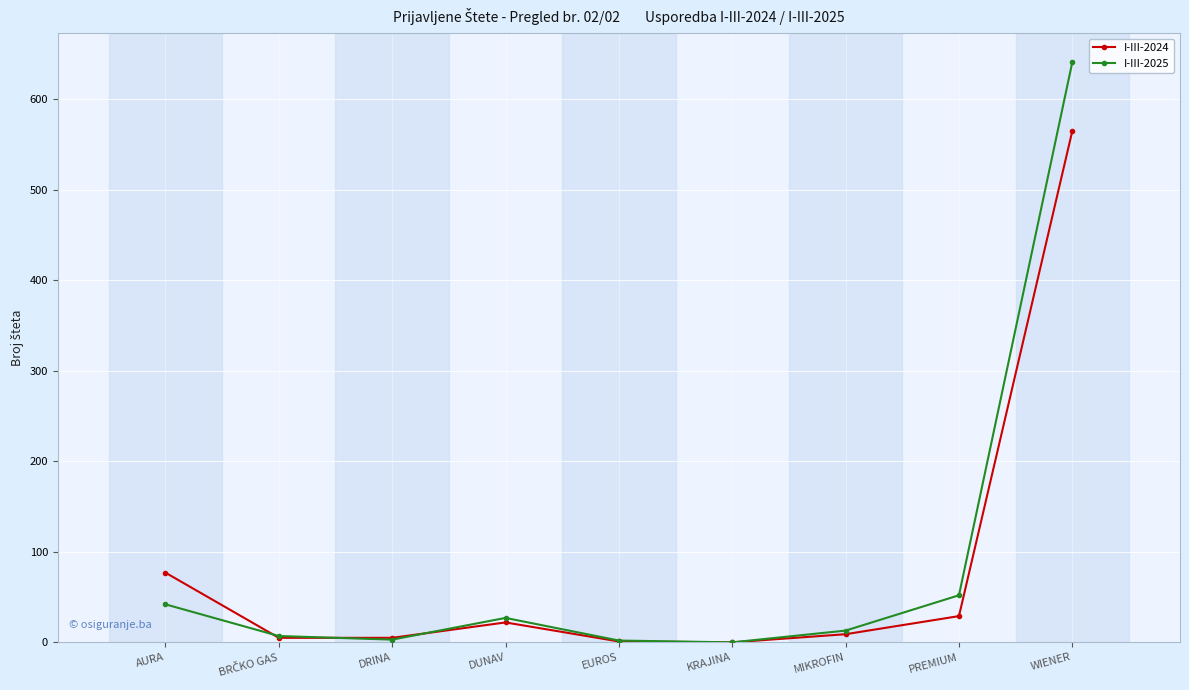

At which category does I-III-2024 reach its first local peak?

DUNAV